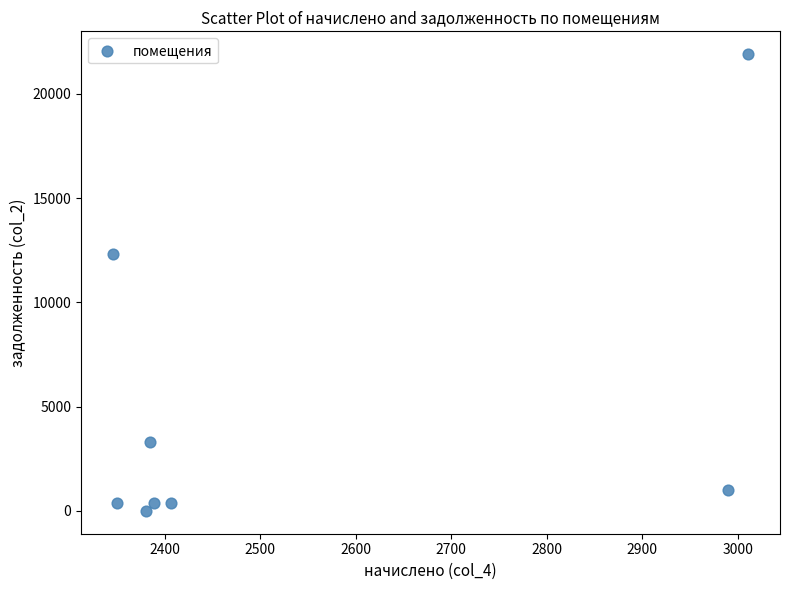

What is the range of X values (max minus min)?

665.3